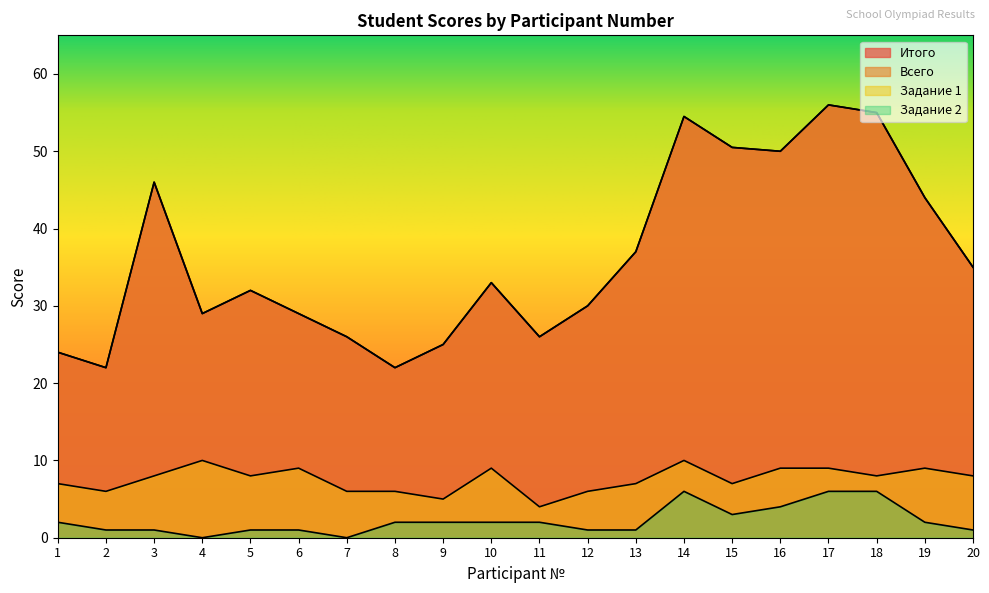

What value does the Итого series have at 1?

24.0